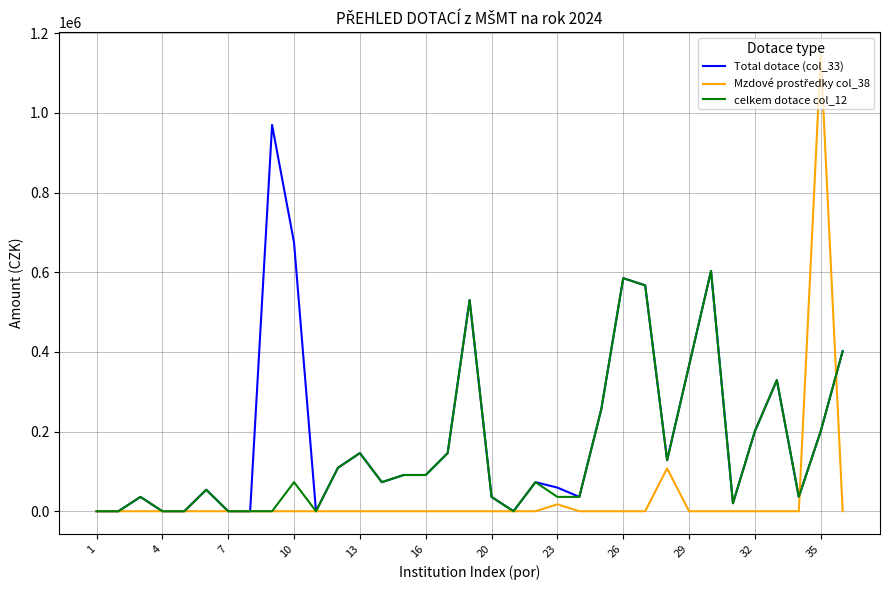

How many lines are shown in the chart?

3